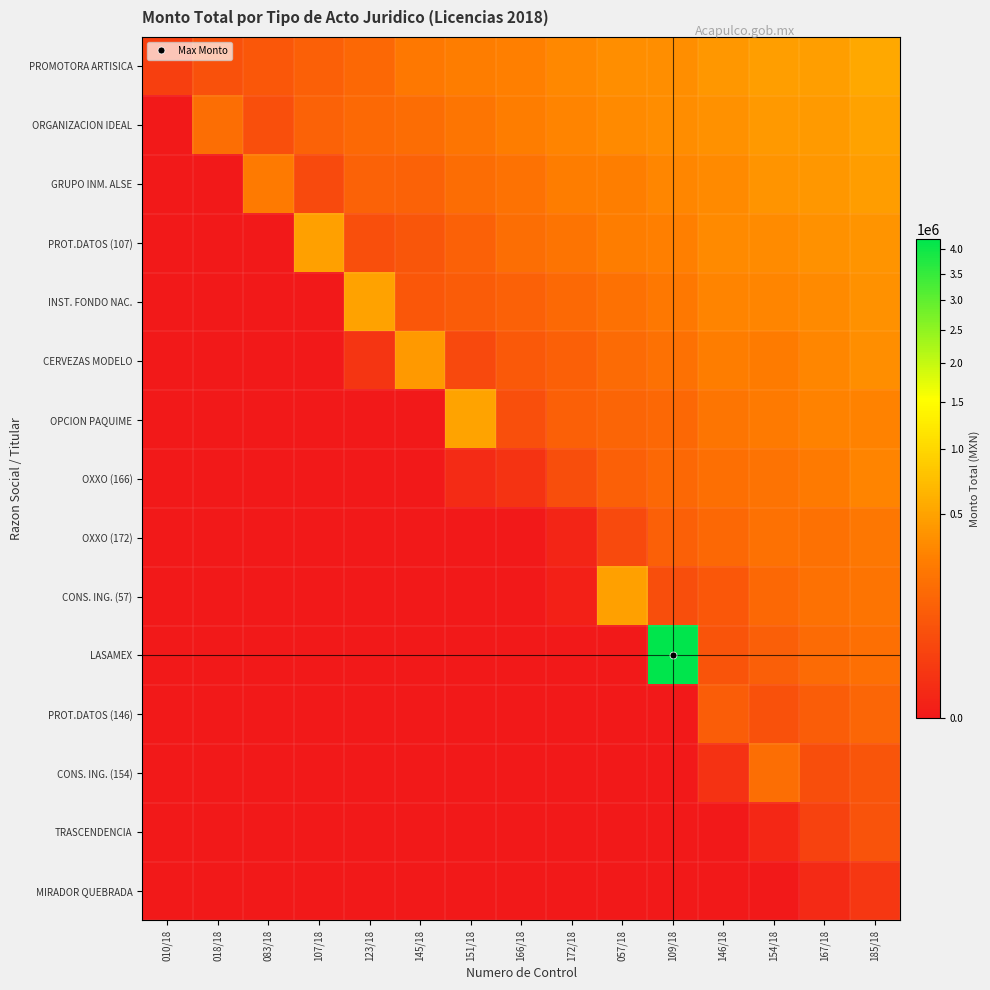

What is the spread (max minus min) of values at 172/18?

320316.2